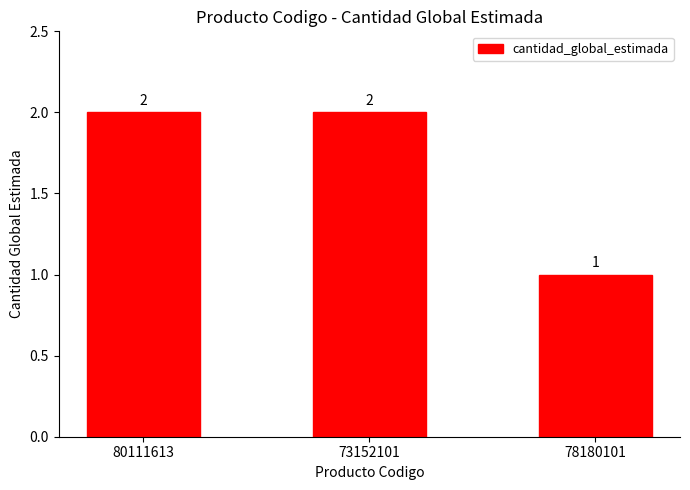

How many data points are less than 2?

1